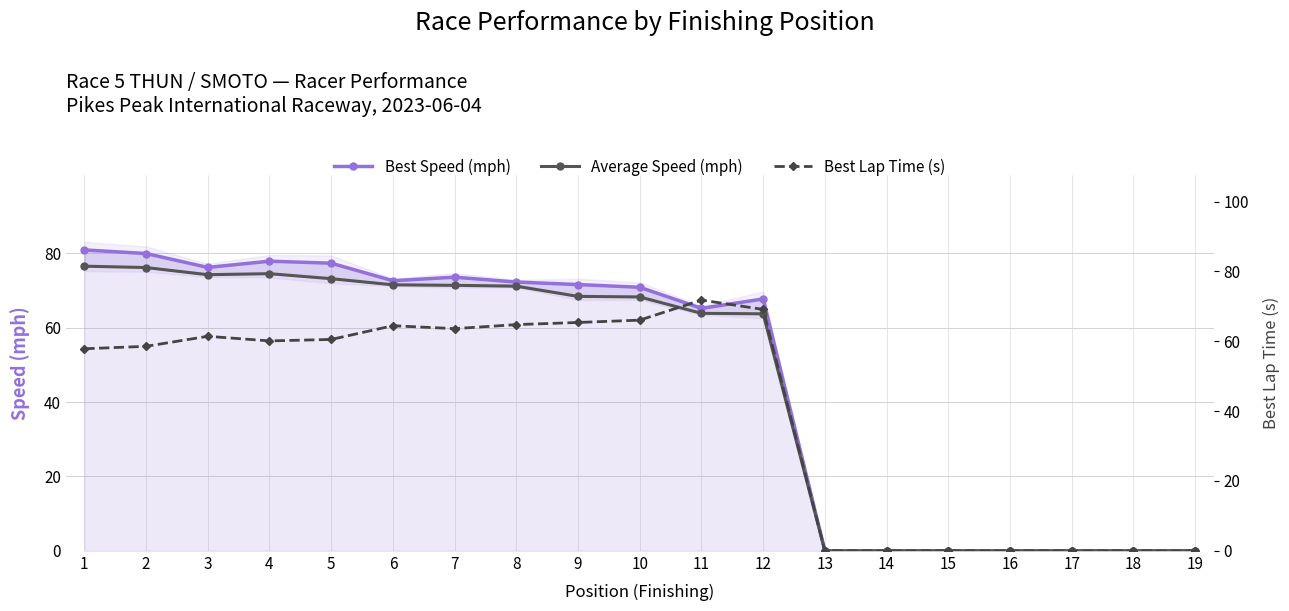

True or false: Average Speed (mph) has more than 2 interior local peaks.

False